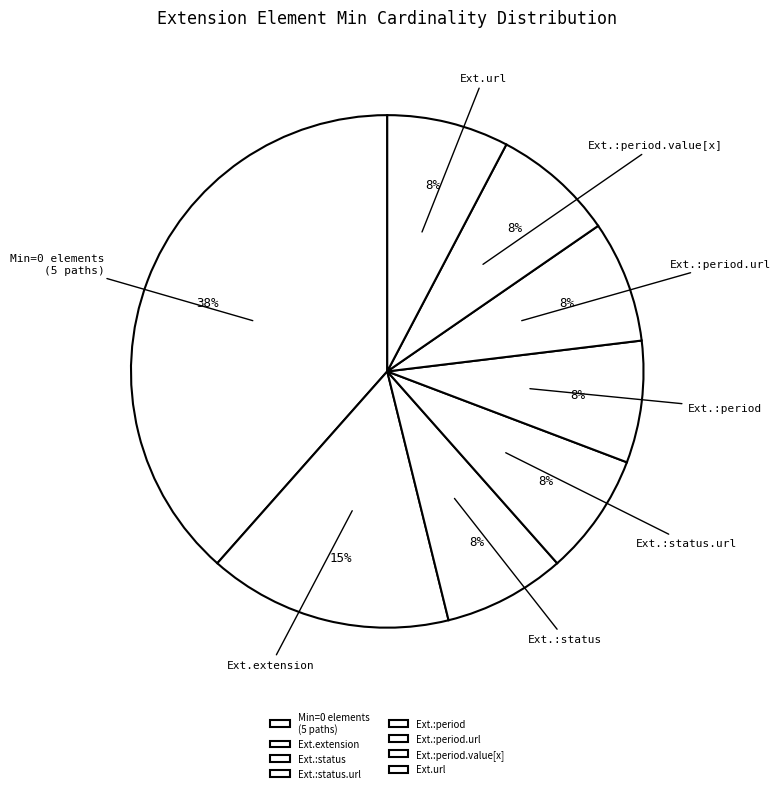

Combined, do Ext.:status and Ext.:period account for over 50%?

No